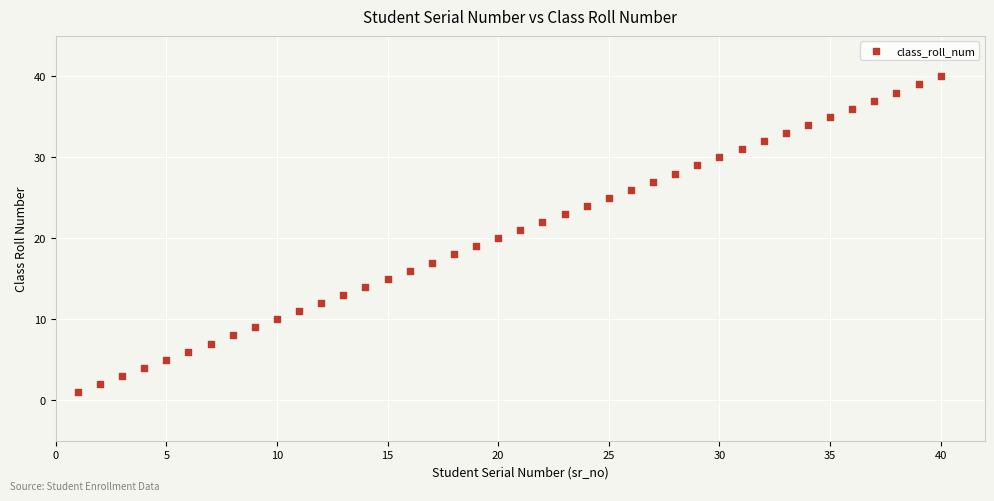

What is the range of Y values (max minus min)?

39